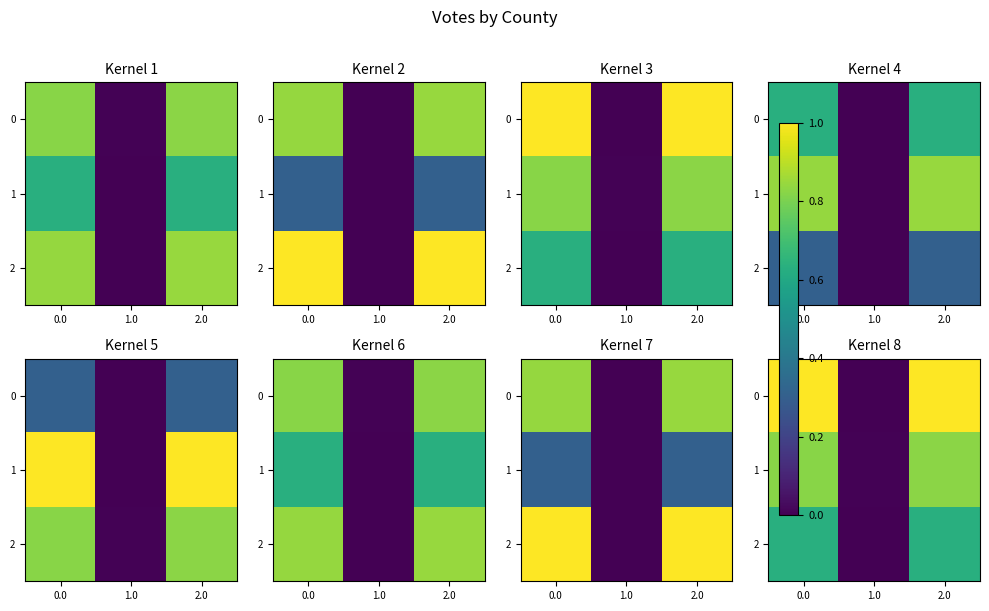

Between 0.0 and 2.0, which series saw the biggest shift?

1